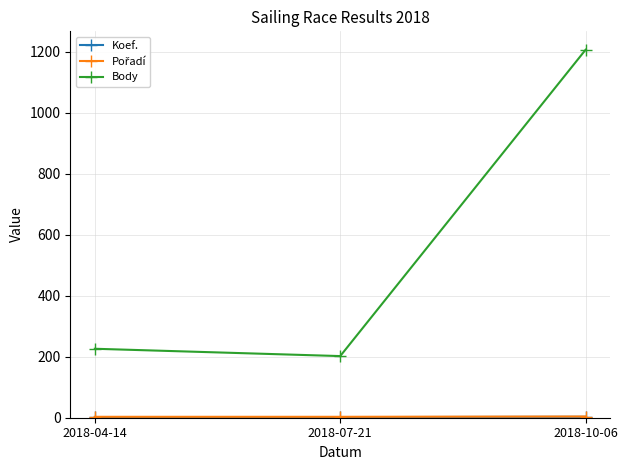

What is the difference between the second highest and minimum values in the Body series?

24